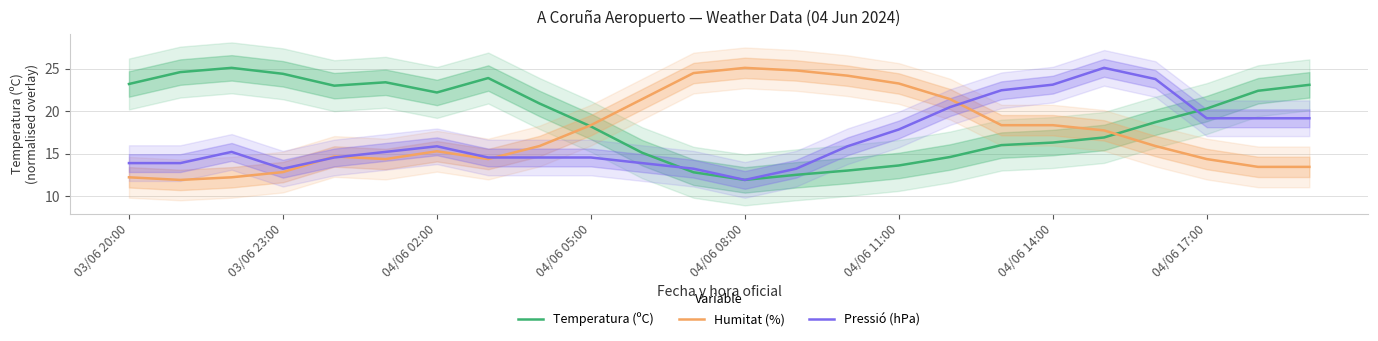

What is the value of the Pressió (hPa) point at the 21st from the left?

23.8